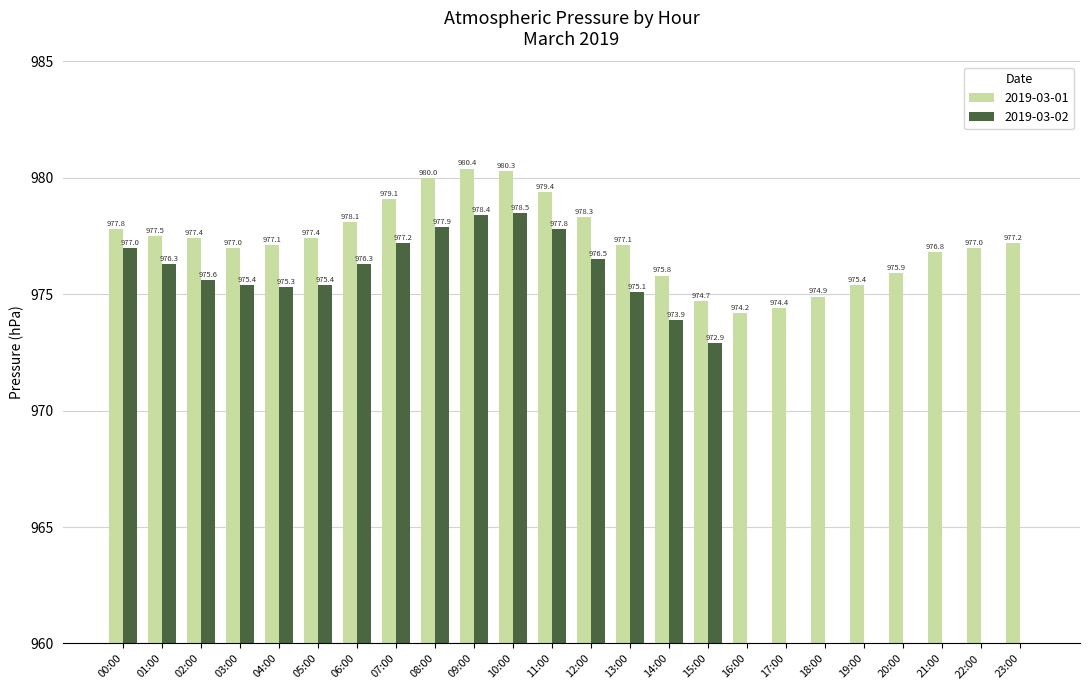

How many bars are there in each group?

2